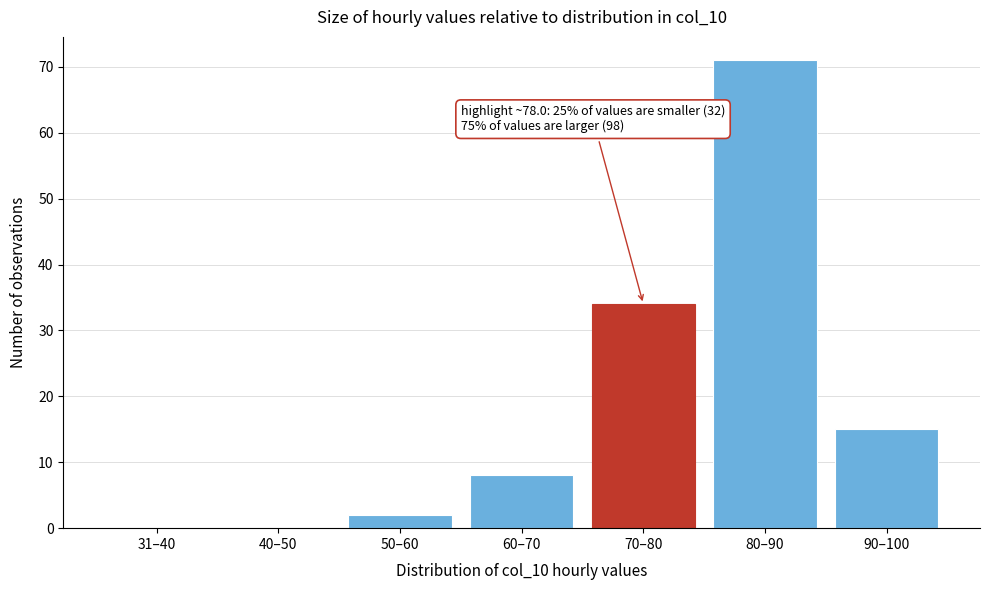

Reading right to left, list all the values displayed in this chart.

90–100=15	80–90=71	70–80=34	60–70=8	50–60=2	40–50=0	31–40=0